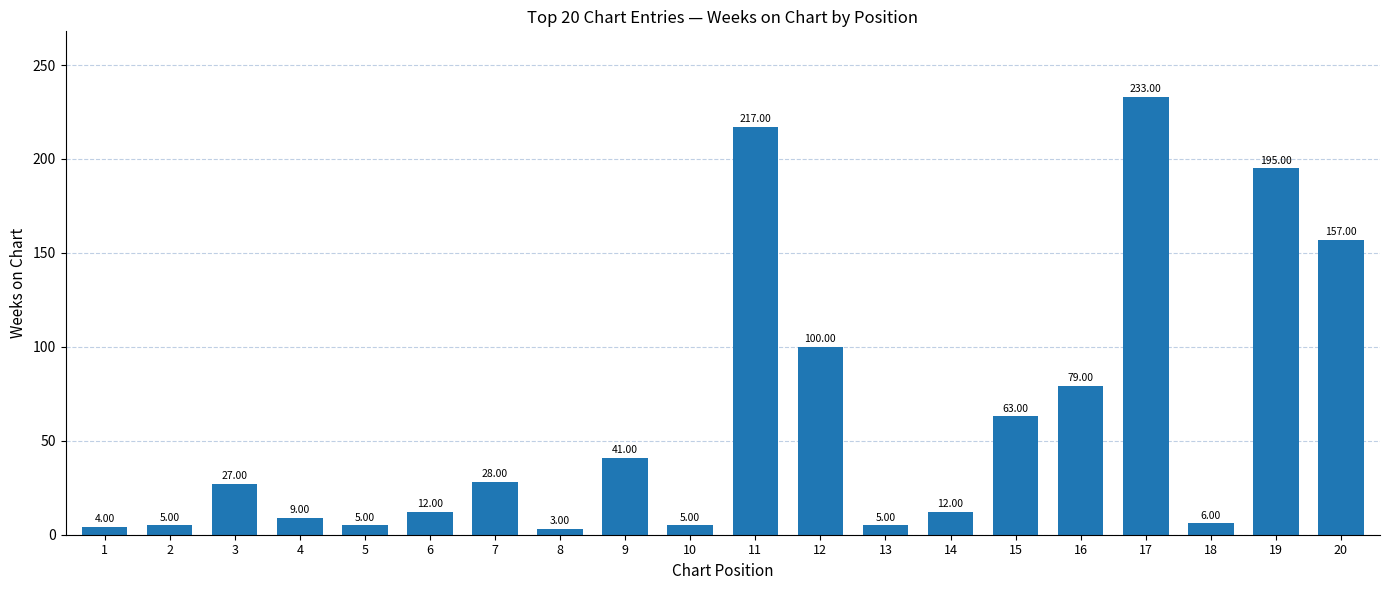

What value does the data have at 3?

27